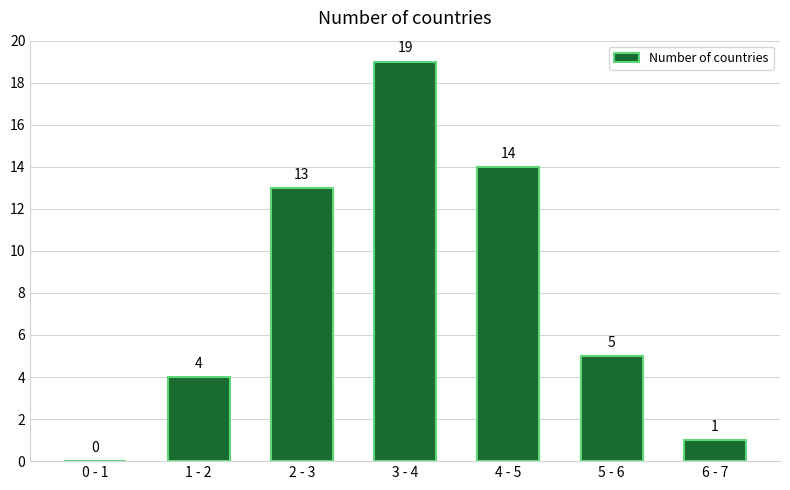

Reading left to right, what are all the values shown in this chart?

0 - 1=0	1 - 2=4	2 - 3=13	3 - 4=19	4 - 5=14	5 - 6=5	6 - 7=1